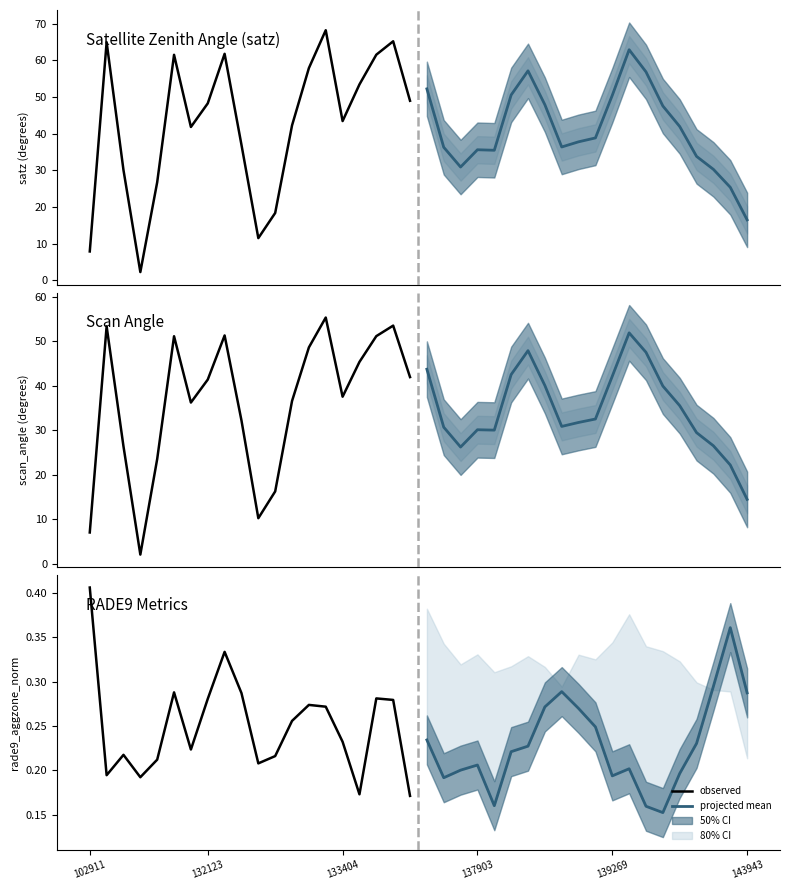

What is the value of the projected mean point at the 11th from the left?

0.2